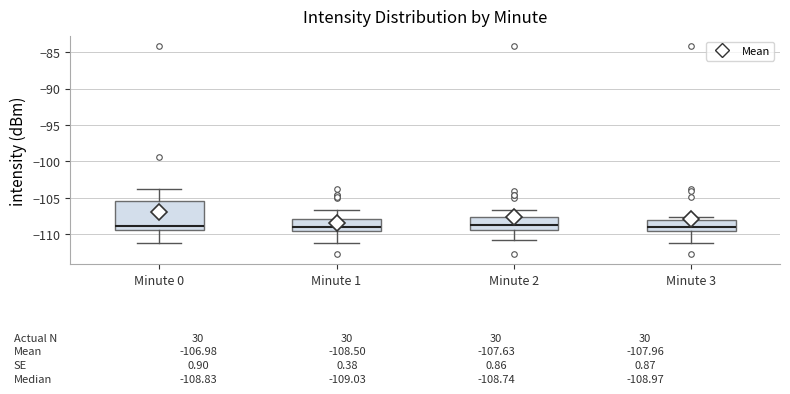

Which box is the tallest, from its lower edge to its upper edge?

Minute 0